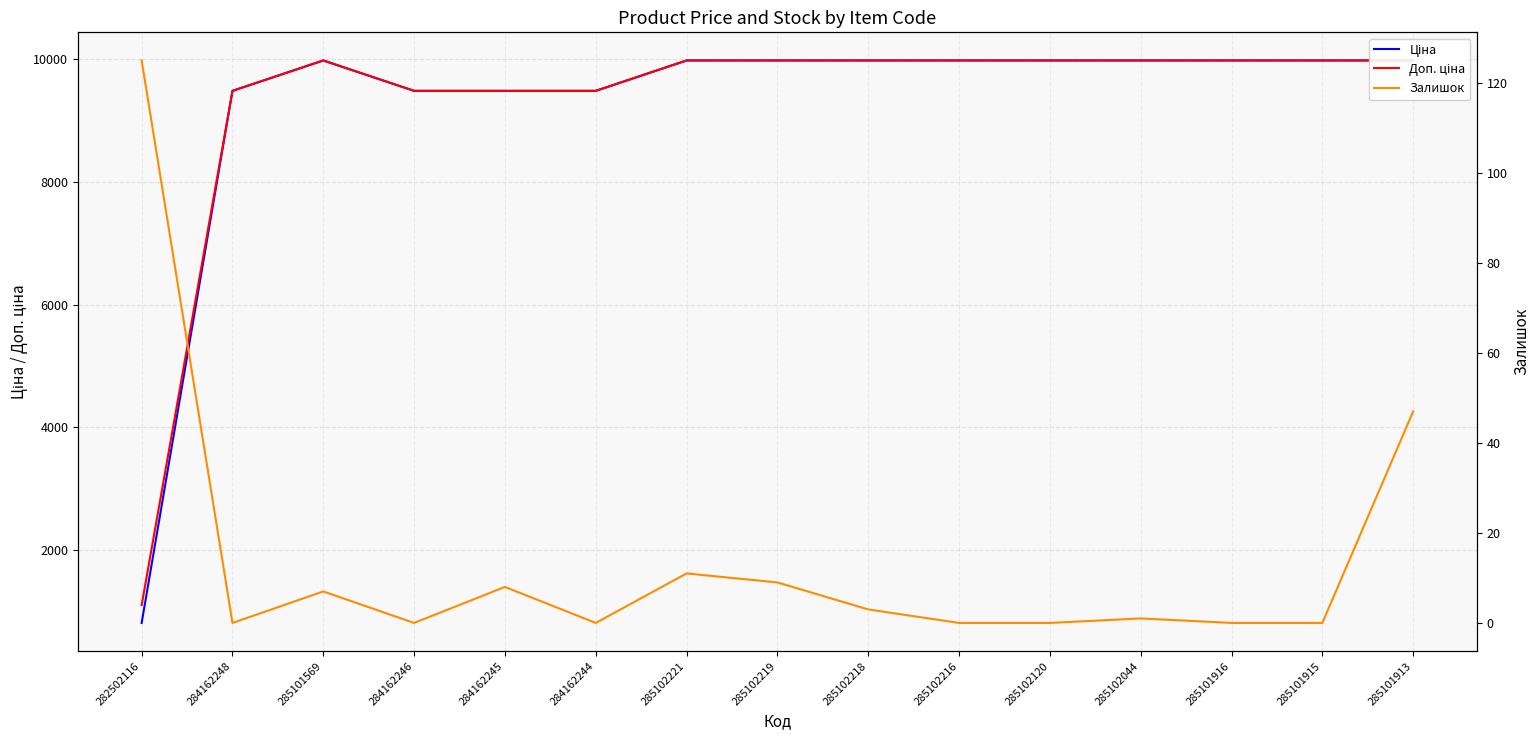

True or false: Доп. ціна and Ціна cross at least once.

False